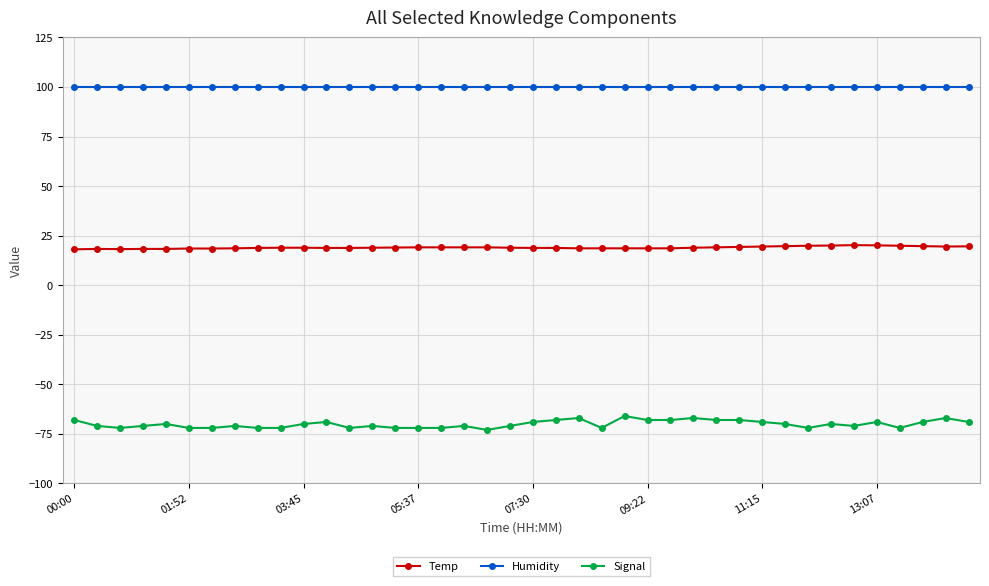

List the series in order of their peak value, lowest first.

Signal, Temp, Humidity